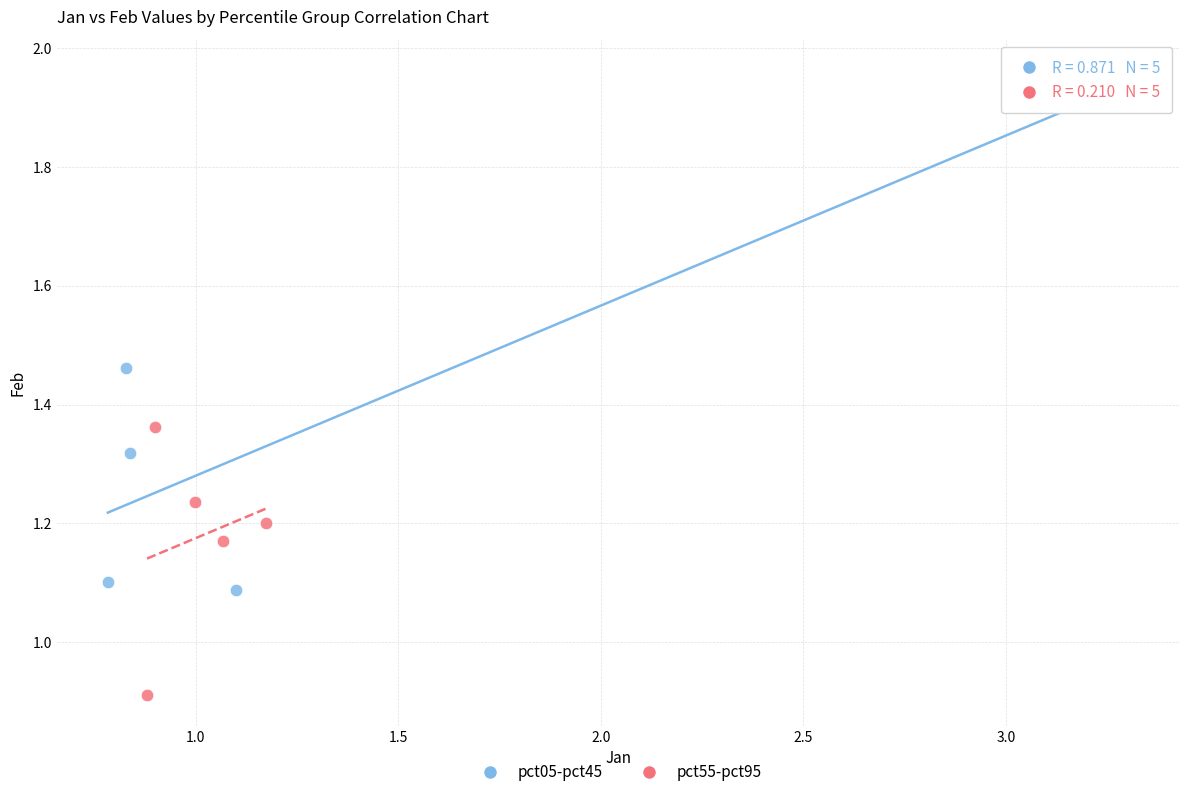

Which series contains the lowest Y value?

pct55-pct95